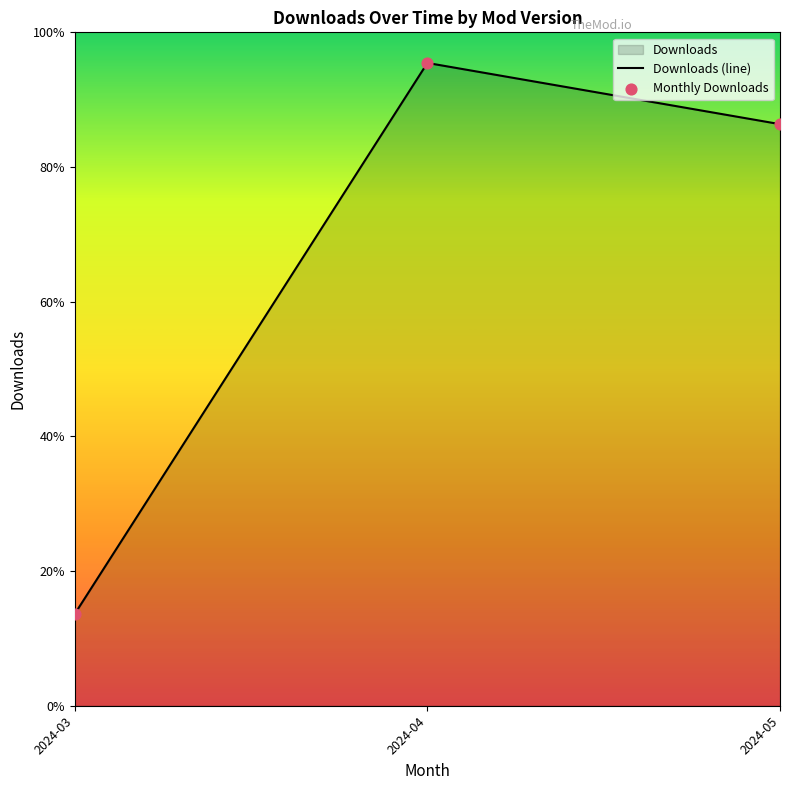

At which category is the sum across all series the highest?

2024-04